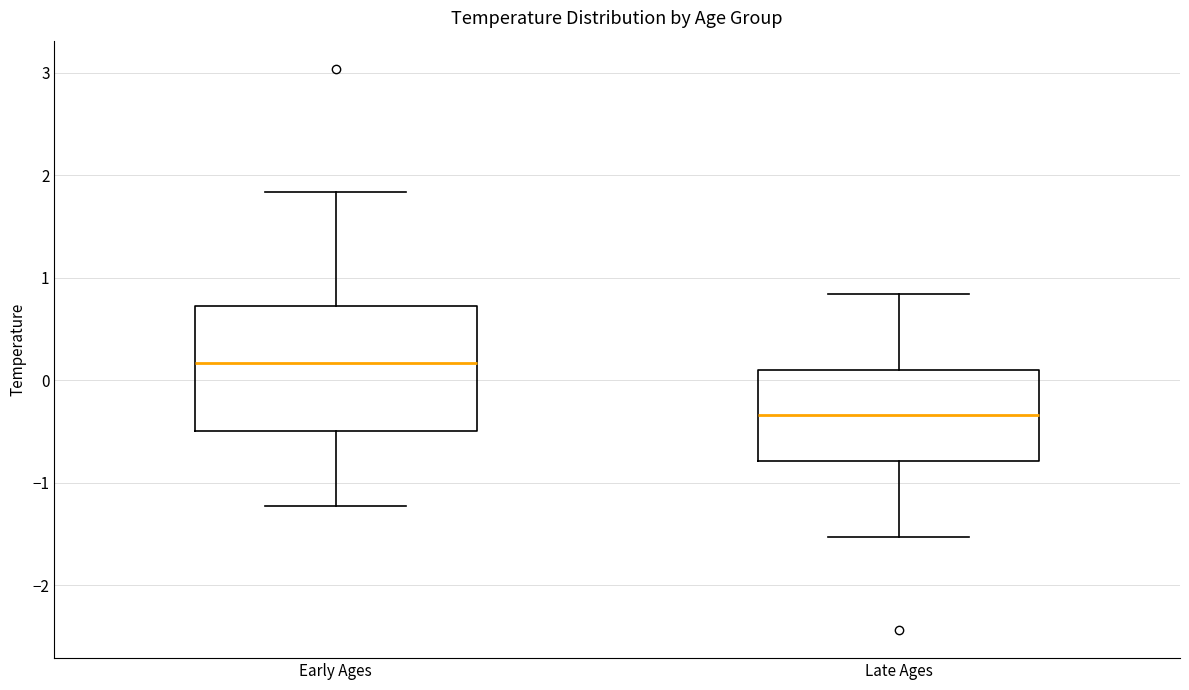

Comparing the boxes themselves (not the whiskers), which one is the tallest?

Early Ages